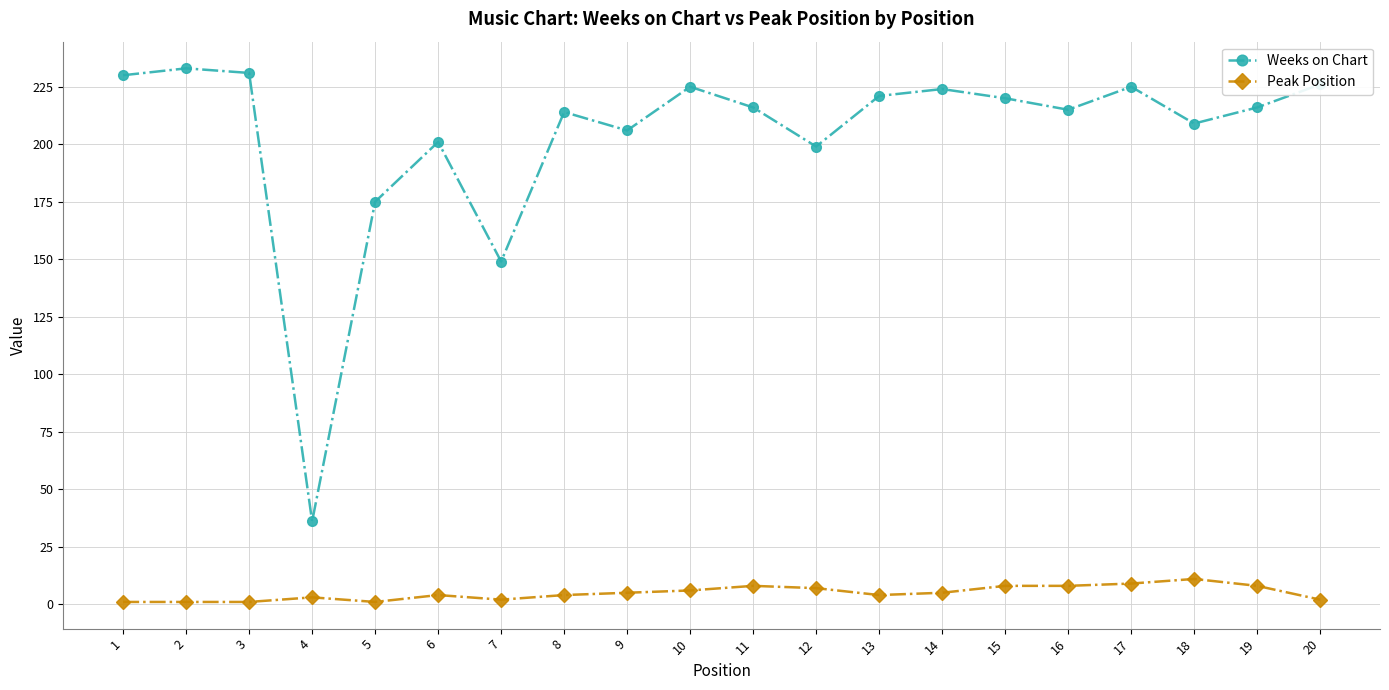

Rank the series at 9 from lowest to highest value.

Peak Position, Weeks on Chart